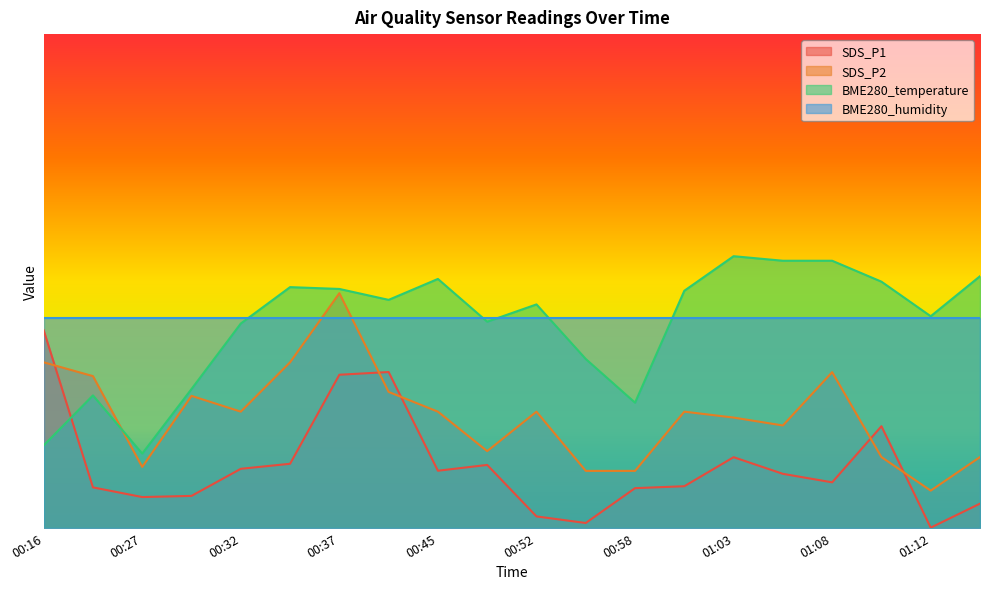

What is the label of the 11th point from the left?

00:52